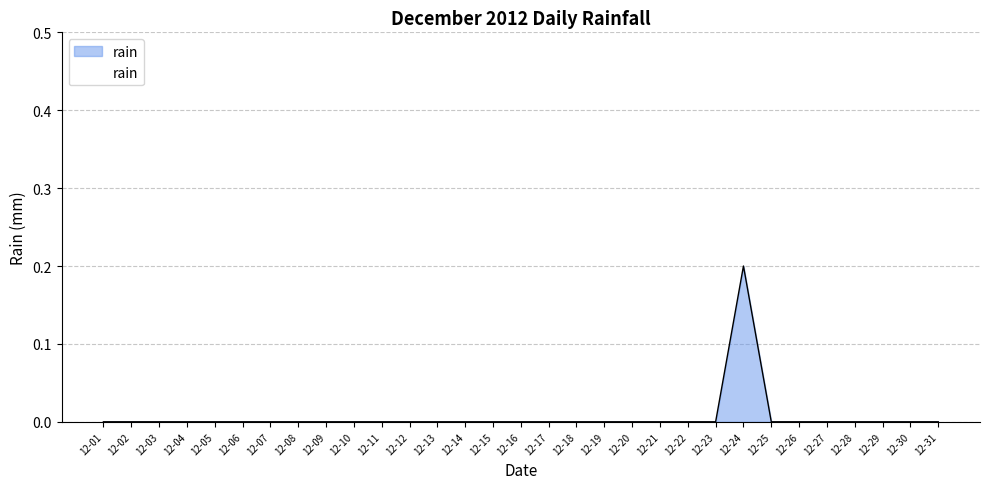

What is the difference between the maximum and second lowest values?

0.2